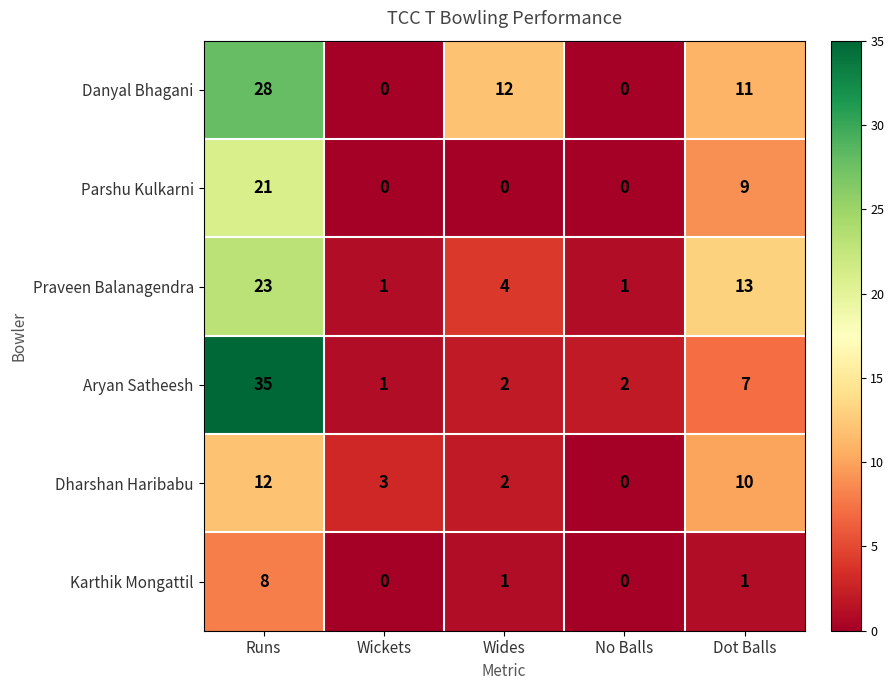

True or false: Dharshan Haribabu has a value of 3 at Wickets.

True